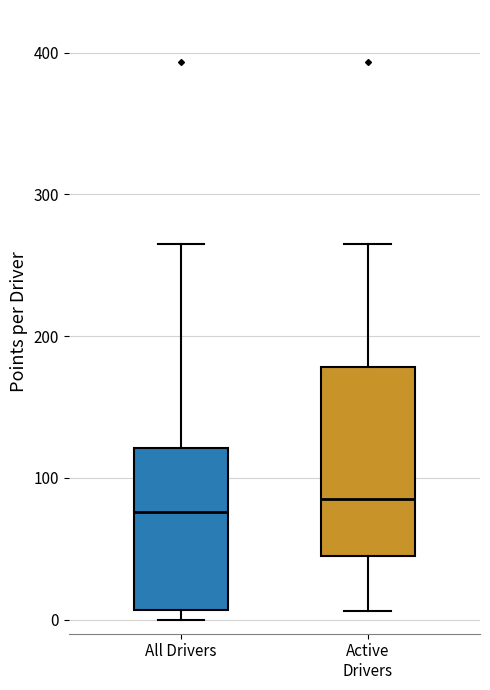

Where does the lower whisker of the box for Active Drivers end on the y-axis? The values are not printed on the chart, so give them approximately, as read against the axis.

10